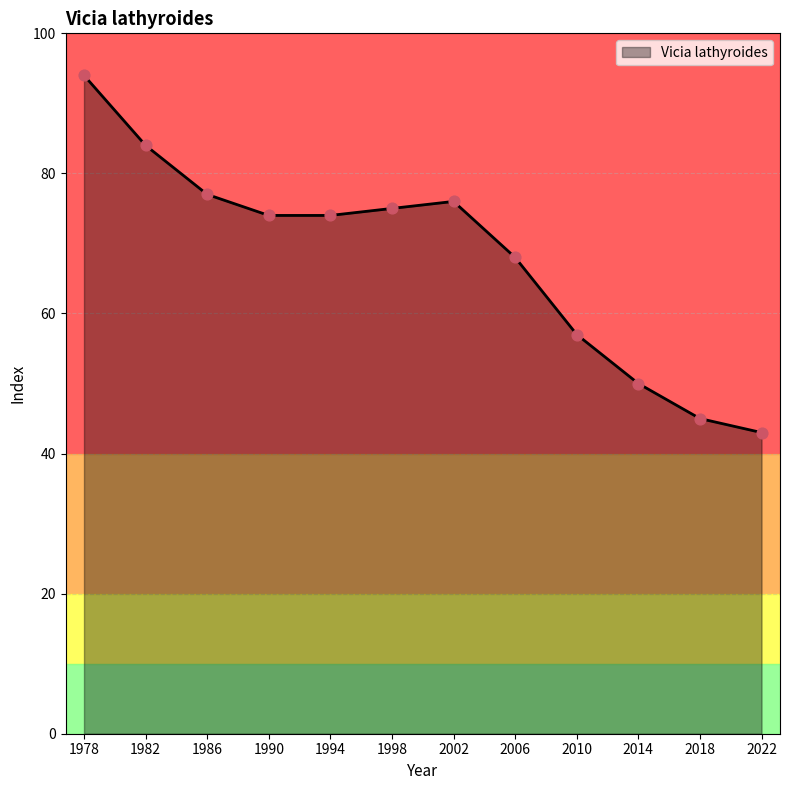

What is the change in value from 1986 to 2006?

-9